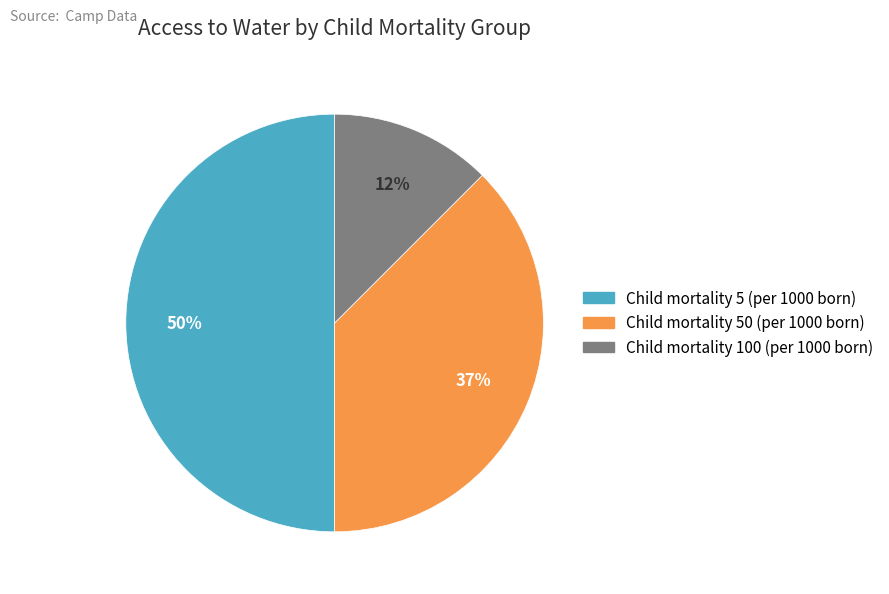

To the nearest percent, what is the average slice percentage?

33%